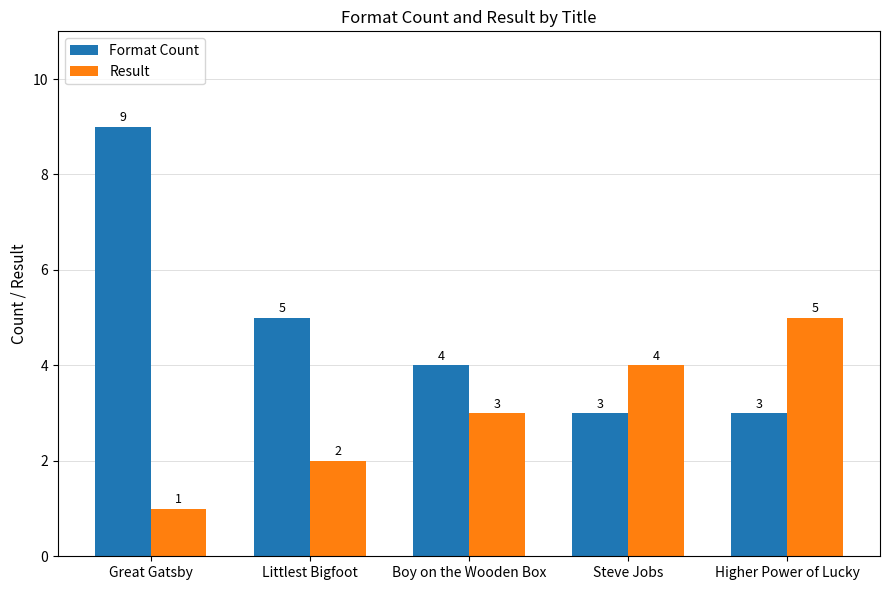

Reading left to right, what are all the values shown in this chart?

Format Count: 9	5	4	3	3
Result: 1	2	3	4	5